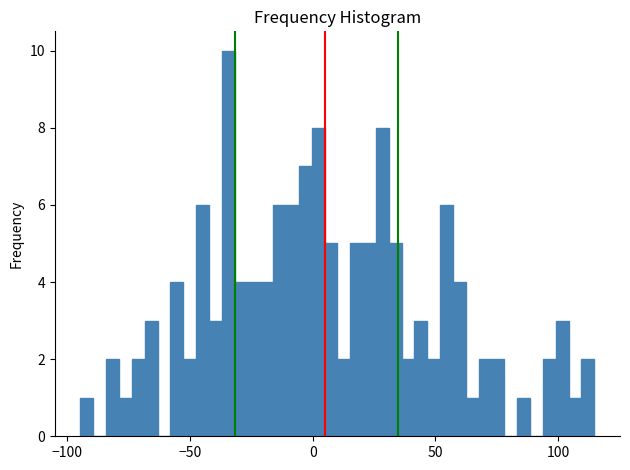

Around what value on the x-axis is the tallest bar? Give the approximate position of its centre, as read against the axis.

-35